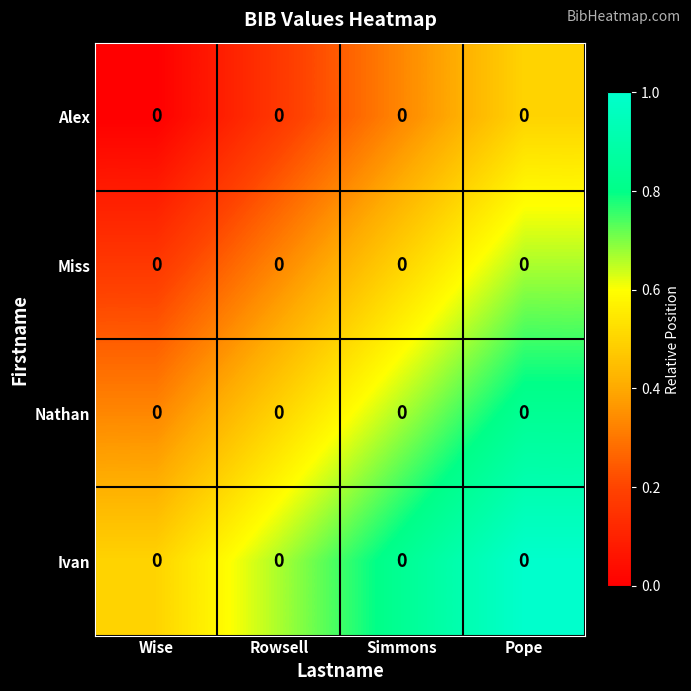

Where is Nathan nearest to the value 0?

Wise